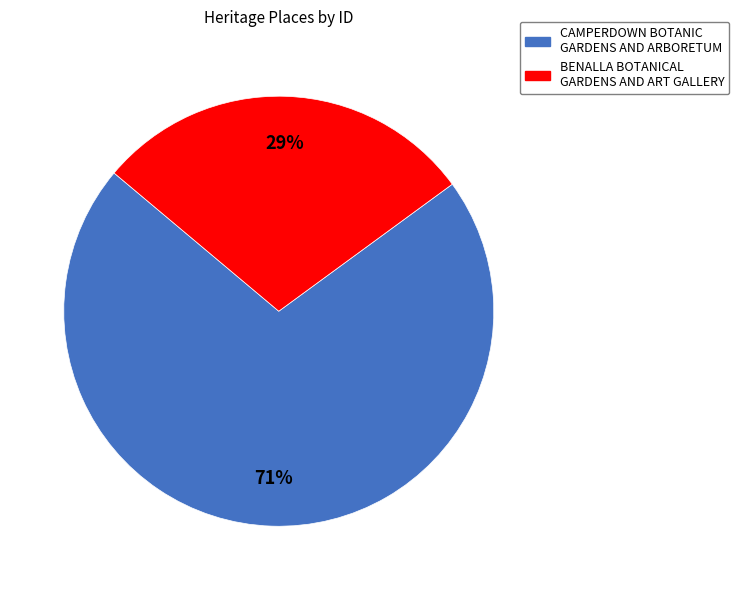

Rank the categories by value from highest to lowest.

CAMPERDOWN BOTANIC GARDENS AND ARBORETUM, BENALLA BOTANICAL GARDENS AND ART GALLERY